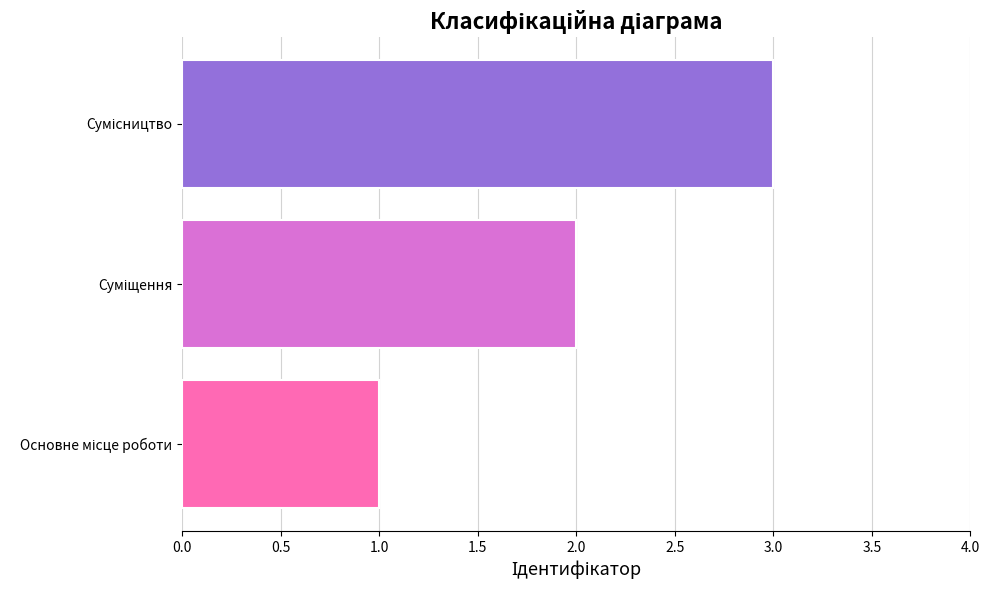

What is the greatest value displayed?

3